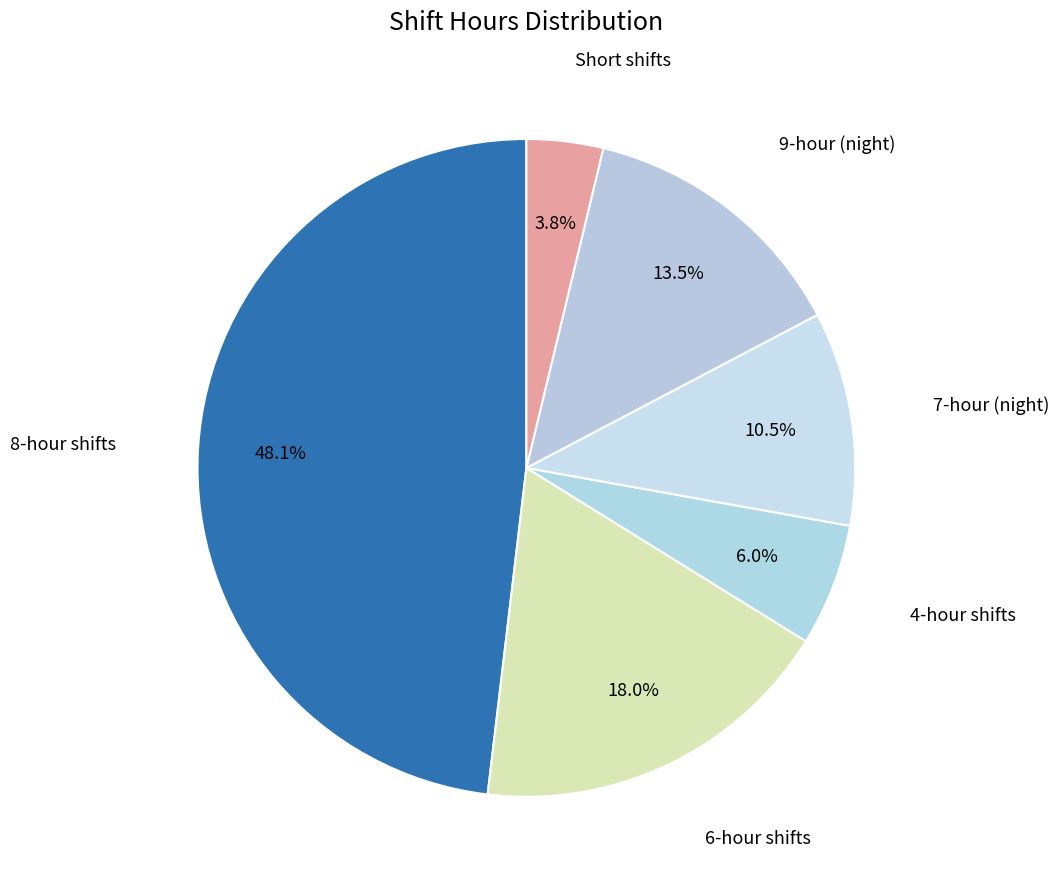

How many segments does this pie chart have?

6